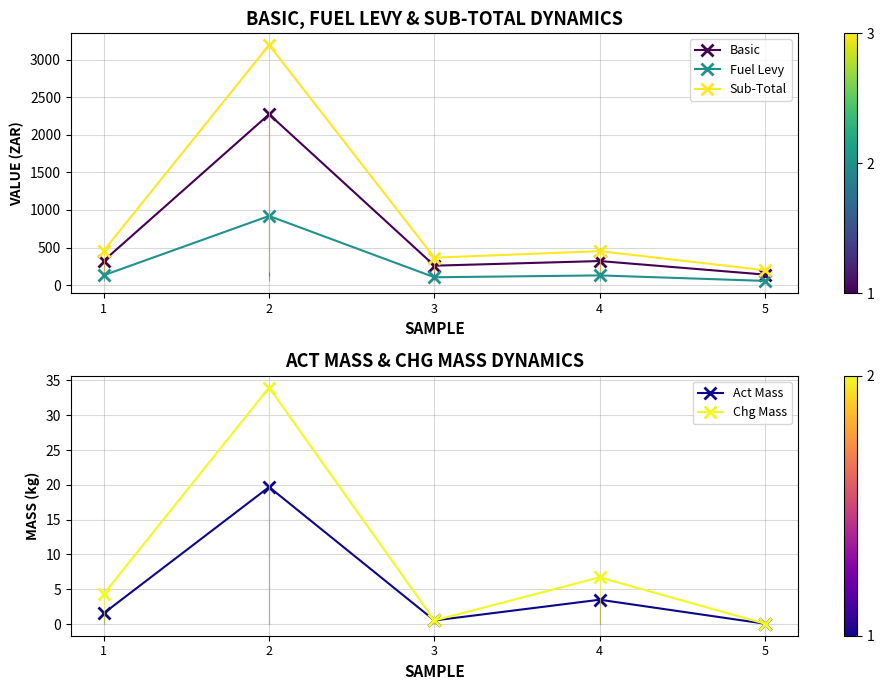

Where does the Basic series first go above 320?

1